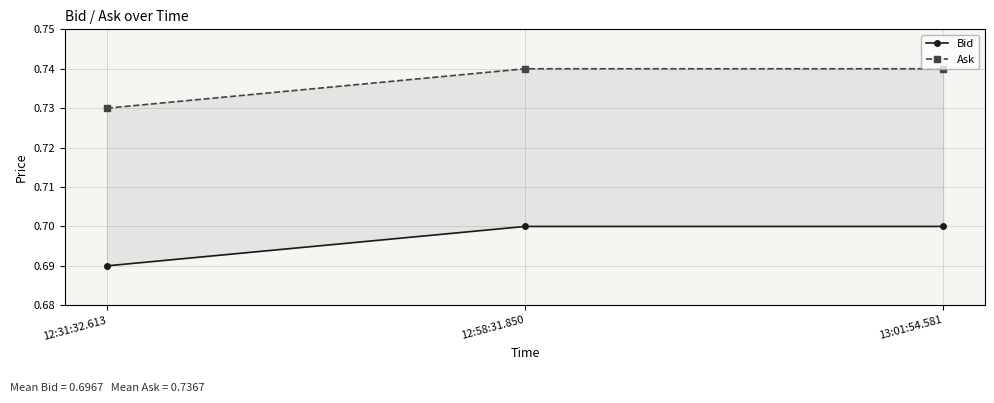

At 13:01:54.581, list the series in order from smallest to largest.

Bid, Ask